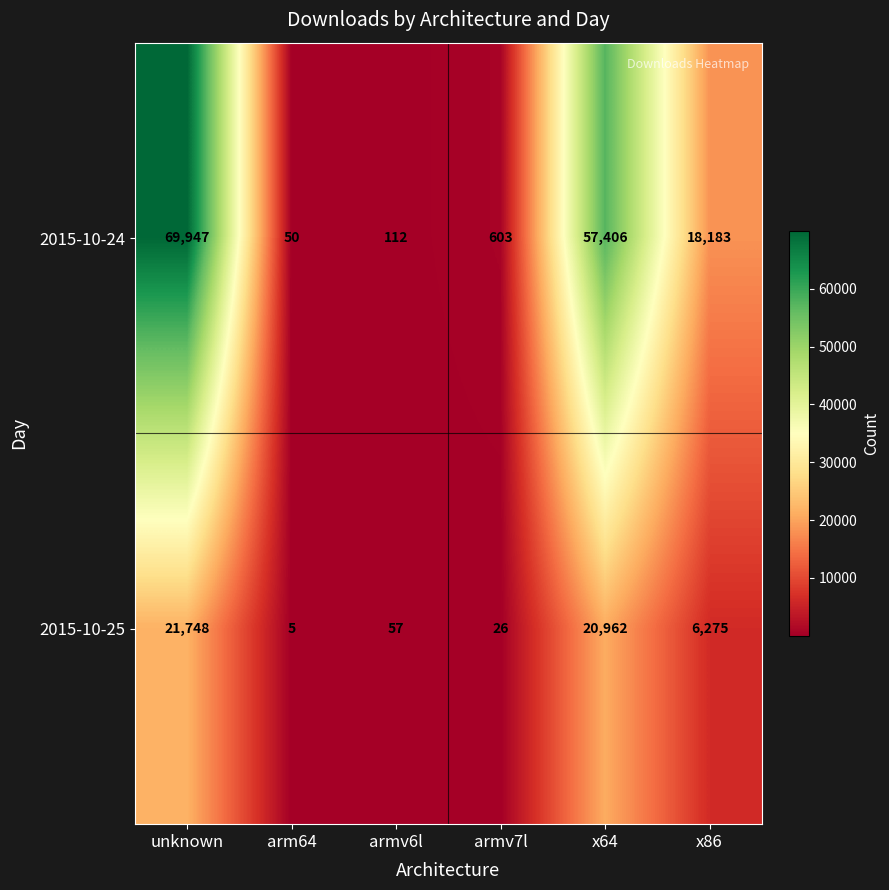

Which series has the widest spread of values?

2015-10-24